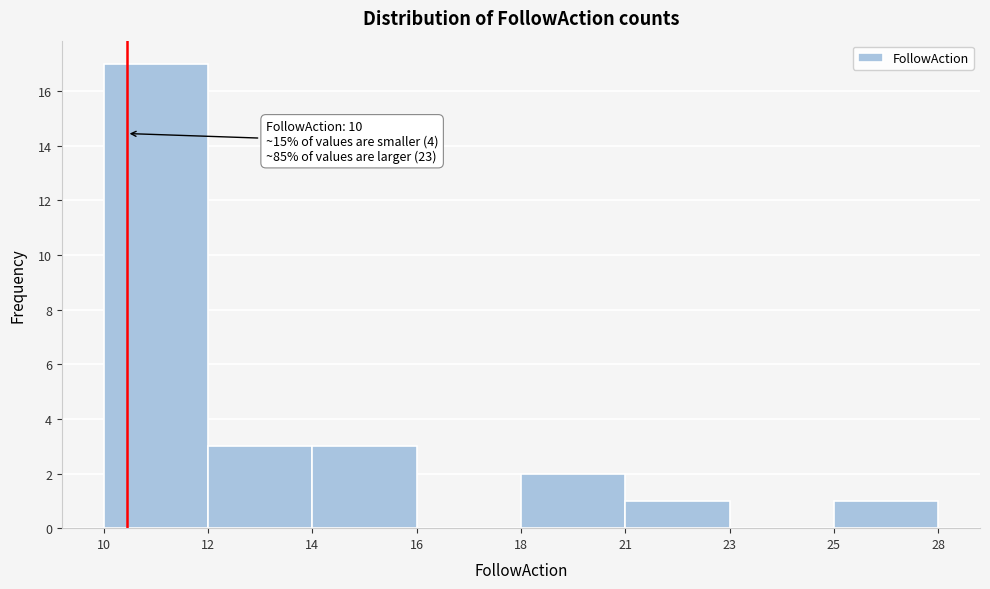

Reading left to right, transcribe all the data shown in this chart.

10=17	12=3	14=3	16=0	18=2	21=1	23=0	25=1